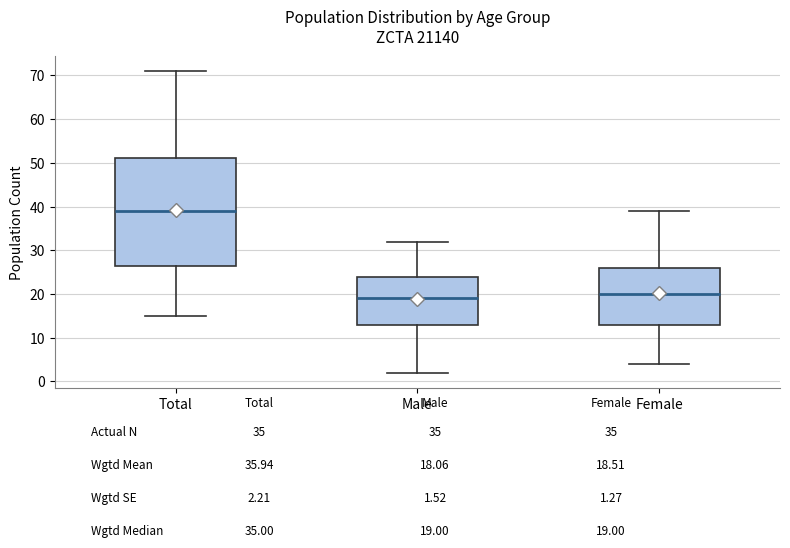

Reading left to right, transcribe this box plot: for each box, give where its median line is, the range the box spans, and where its two whiskers end, as read against the y-axis. The values are not printed on the chart, so give them approximately, as read against the axis.

Total: median 39, box 27 to 51, whiskers 15 to 71
Male: median 19, box 13 to 24, whiskers 2 to 32
Female: median 20, box 13 to 26, whiskers 4 to 39